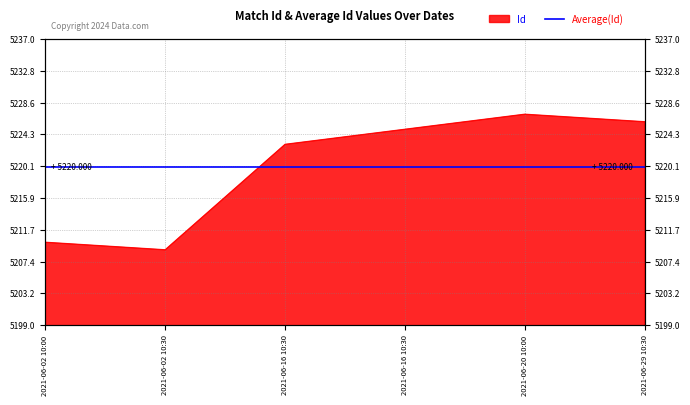

Which category has the highest value across all series?

2021-06-20 10:00